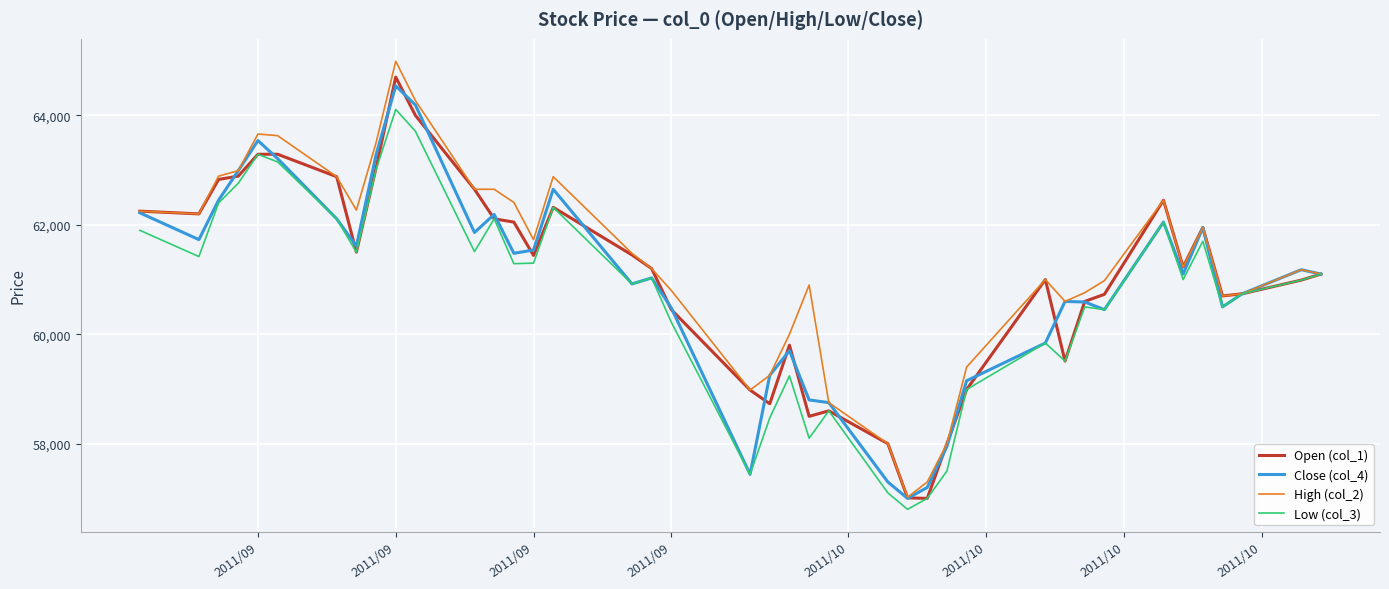

What is the minimum value for Open (col_1)?

57000